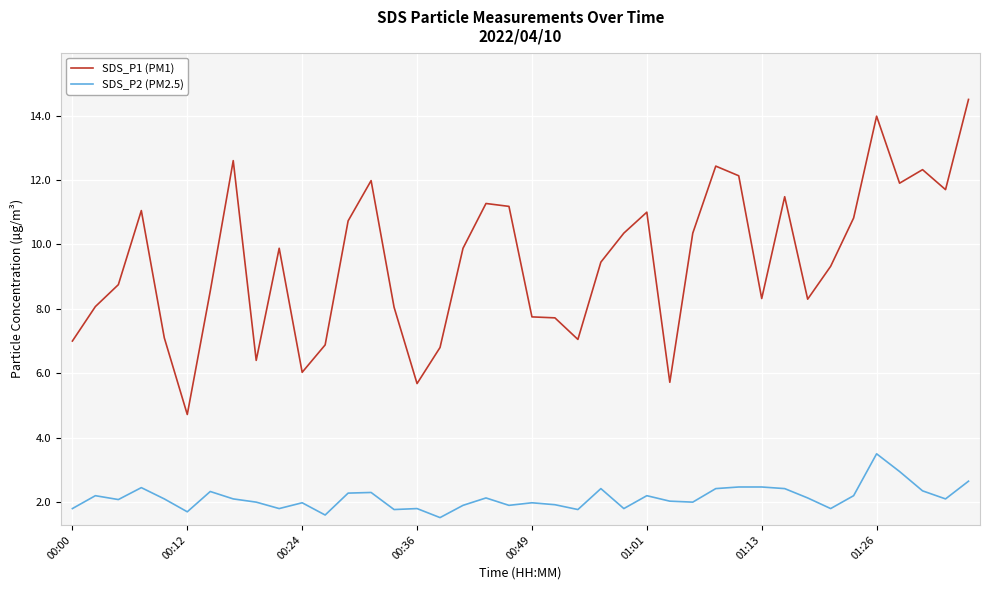

Rank the series by their average value, from lowest to highest.

SDS_P2 (PM2.5), SDS_P1 (PM1)